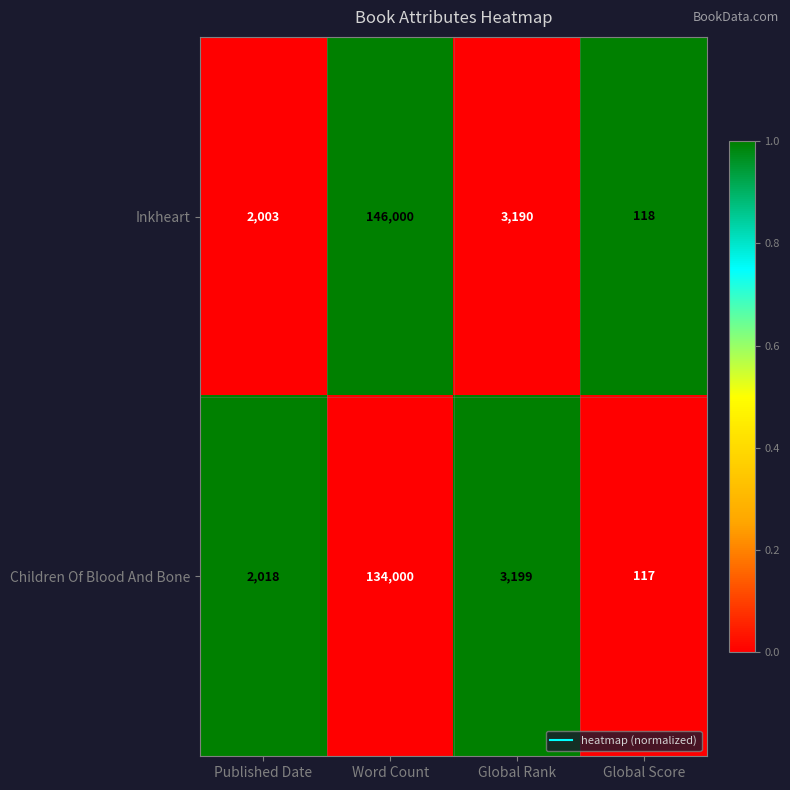

What is the difference between the highest and lowest values at Word Count?

12000